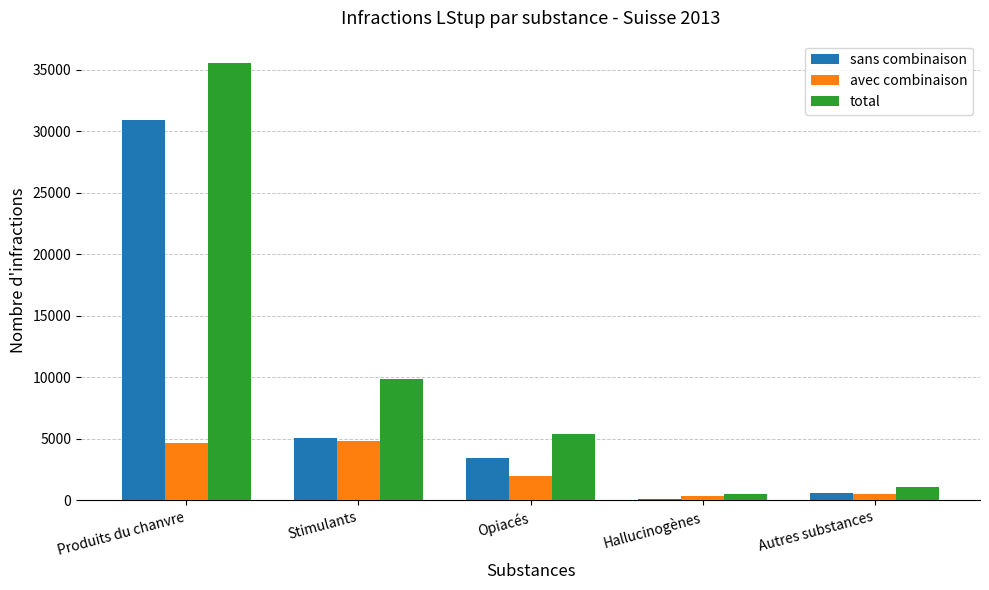

Reading right to left, list all the values displayed in this chart.

sans combinaison: Autres substances=578	Hallucinogènes=86	Opiacés=3440	Stimulants=5083	Produits du chanvre=30935
avec combinaison: Autres substances=548	Hallucinogènes=396	Opiacés=1968	Stimulants=4818	Produits du chanvre=4668
total: Autres substances=1126	Hallucinogènes=482	Opiacés=5408	Stimulants=9901	Produits du chanvre=35603